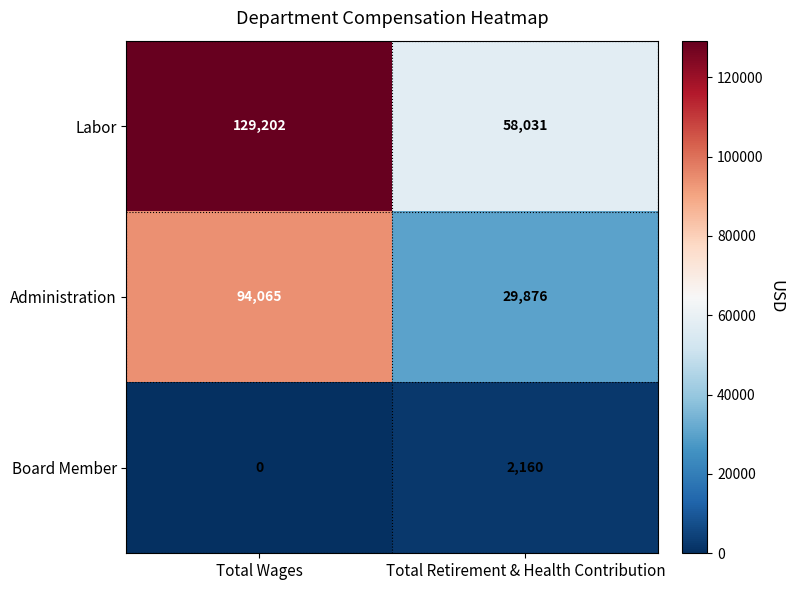

Read the Administration value at Total Retirement & Health Contribution, to the nearest 50.

29900